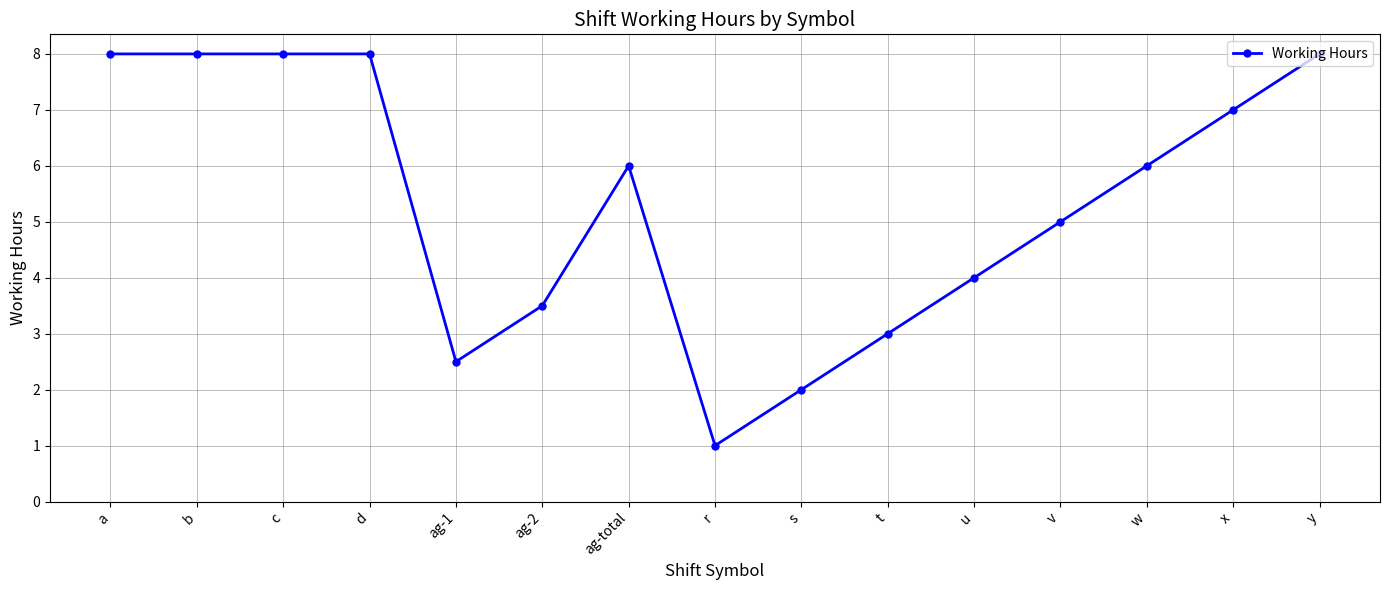

What is the difference between the maximum and minimum values?

7.0